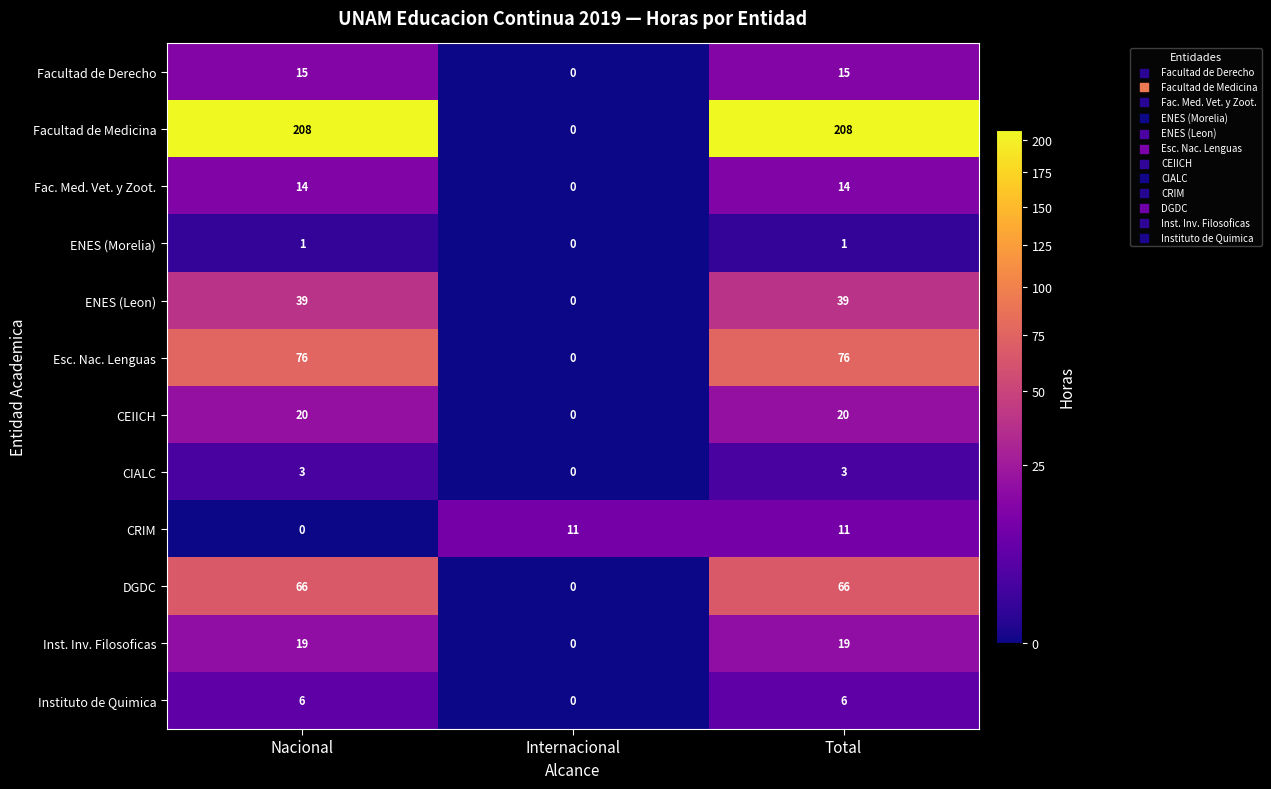

How many values in Facultad de Medicina are above zero?

2